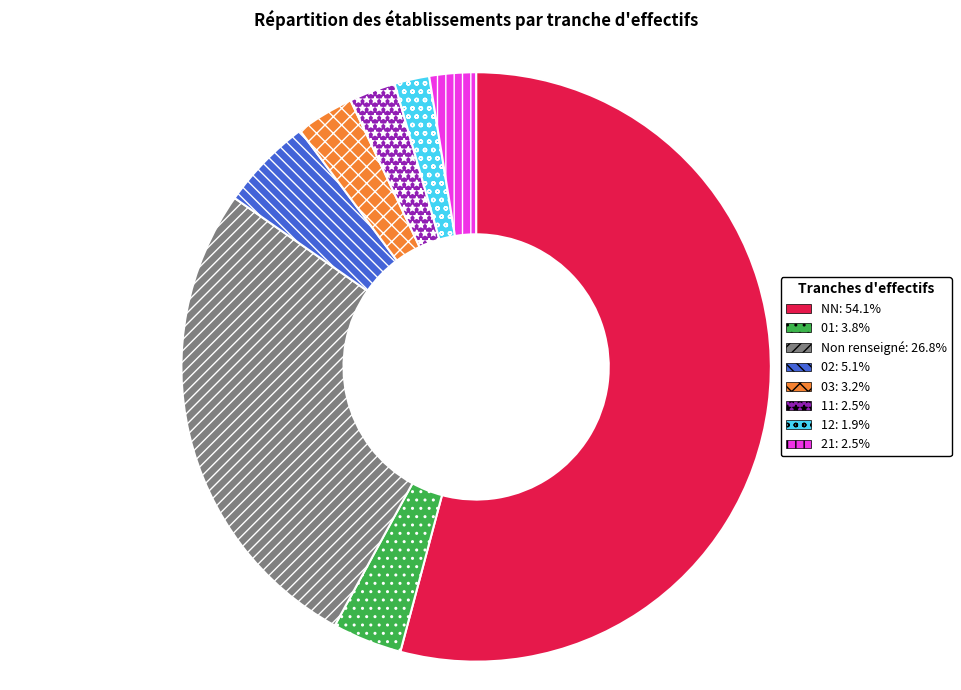

Is there any slice that represents more than half of the pie?

Yes